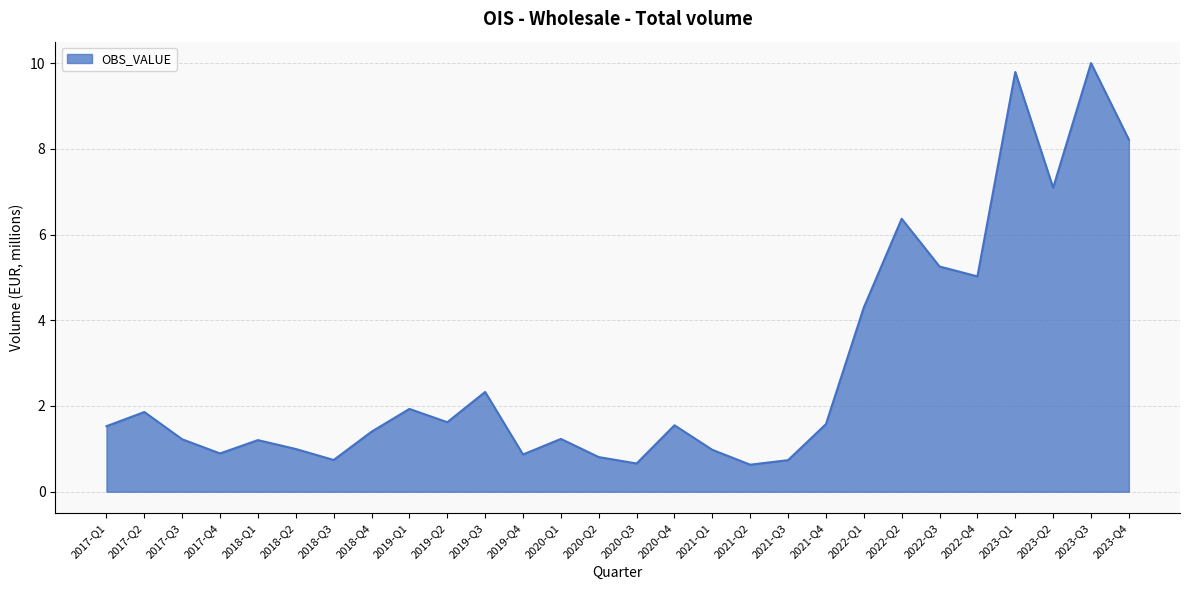

What position from the right is 2021-Q4?

9